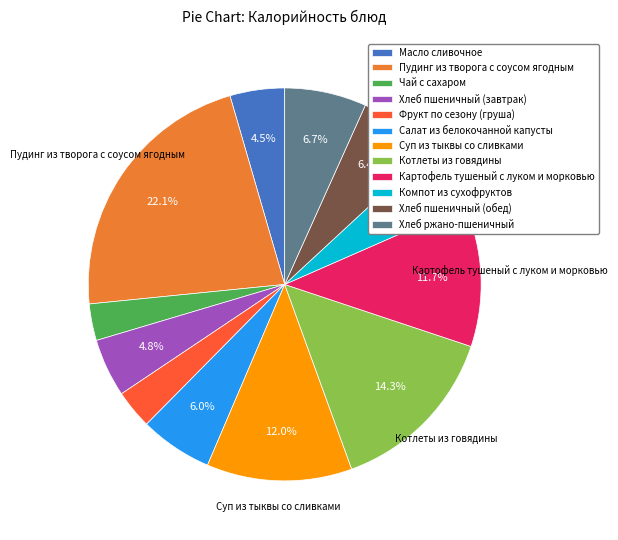

What is the largest slice in the pie chart?

Пудинг из творога с соусом ягодным